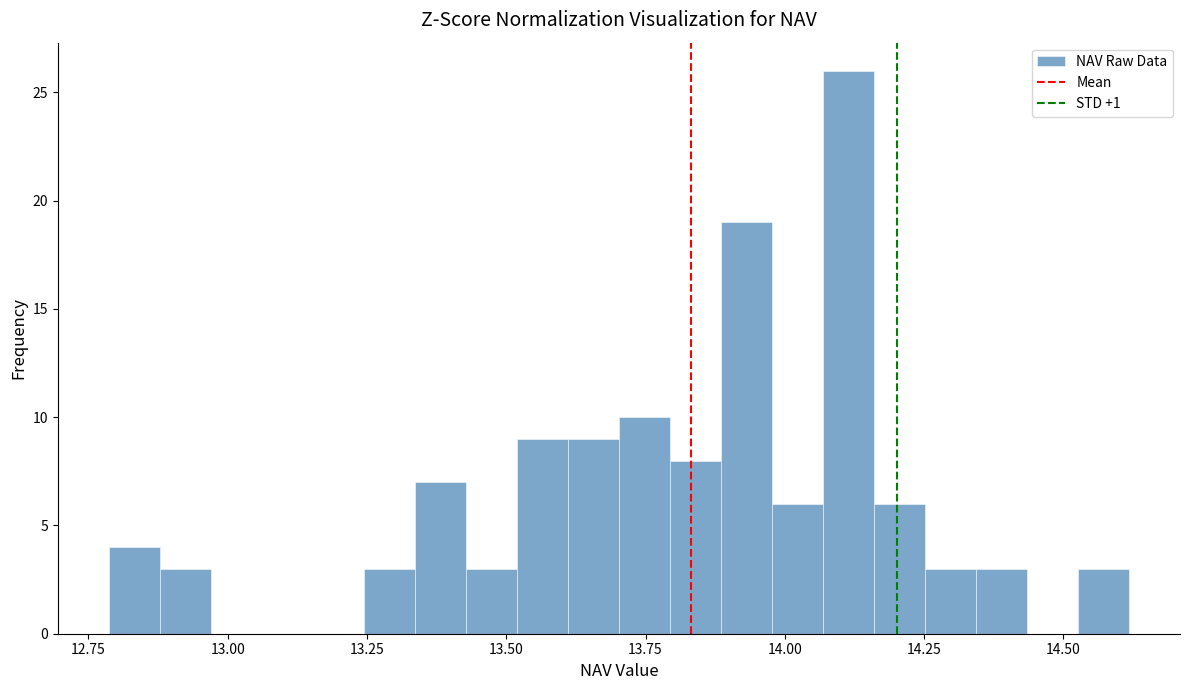

Around what value on the x-axis is the tallest bar? Give the approximate position of its centre, as read against the axis.

14.10